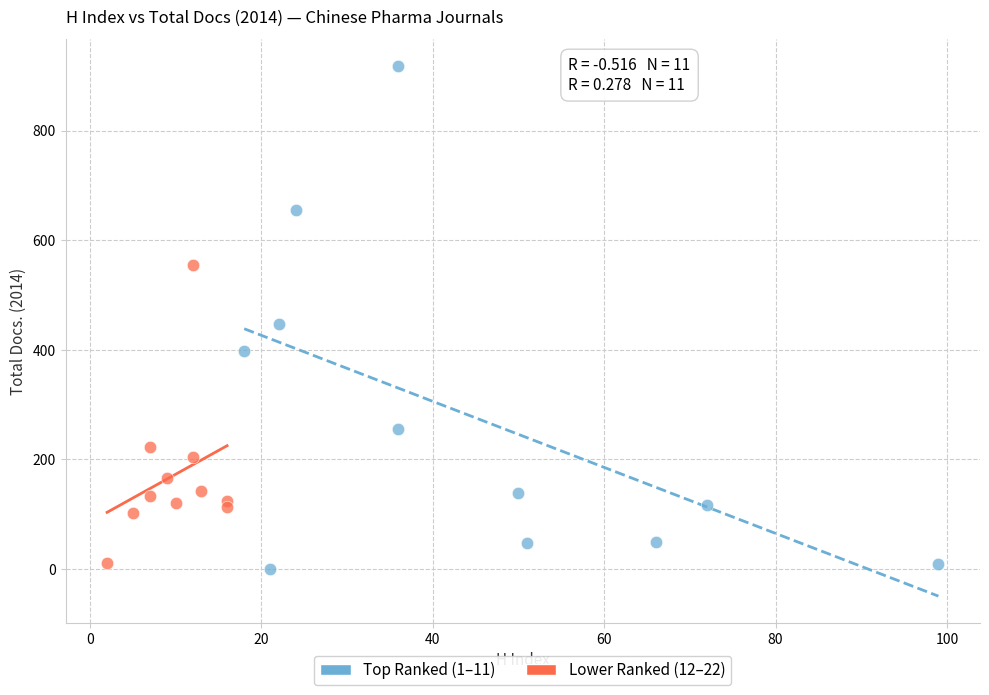

Which series has the largest Y range (max minus min)?

Top Ranked (1–11)